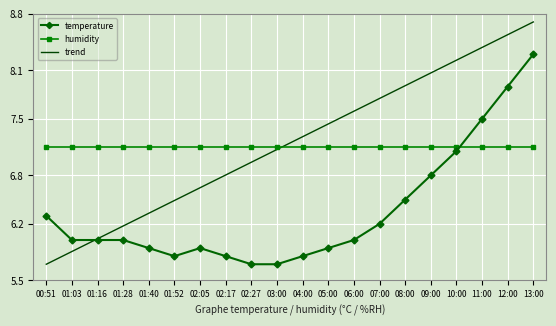

Is it true that trend equals 4.1 at 02:27?

False